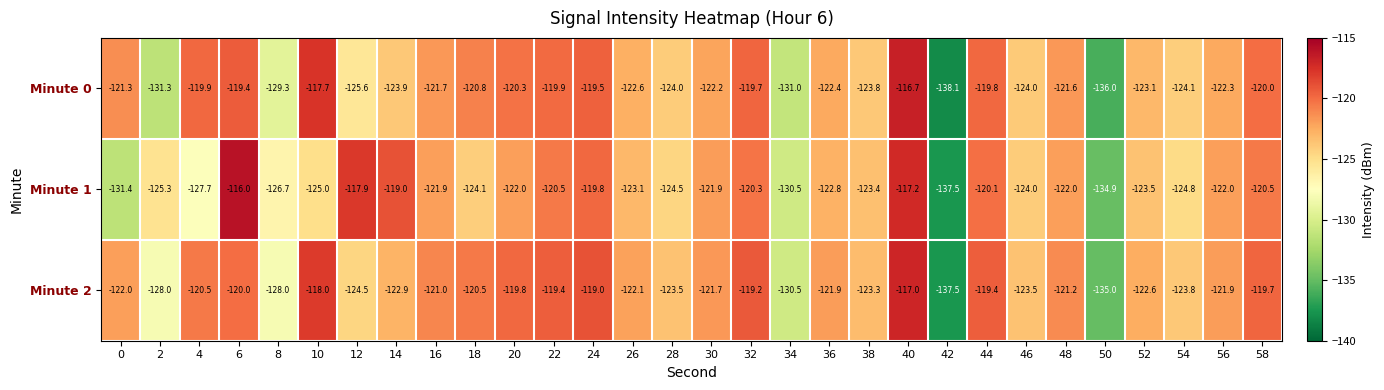

Read the Minute 0 value at 50.

-136.0